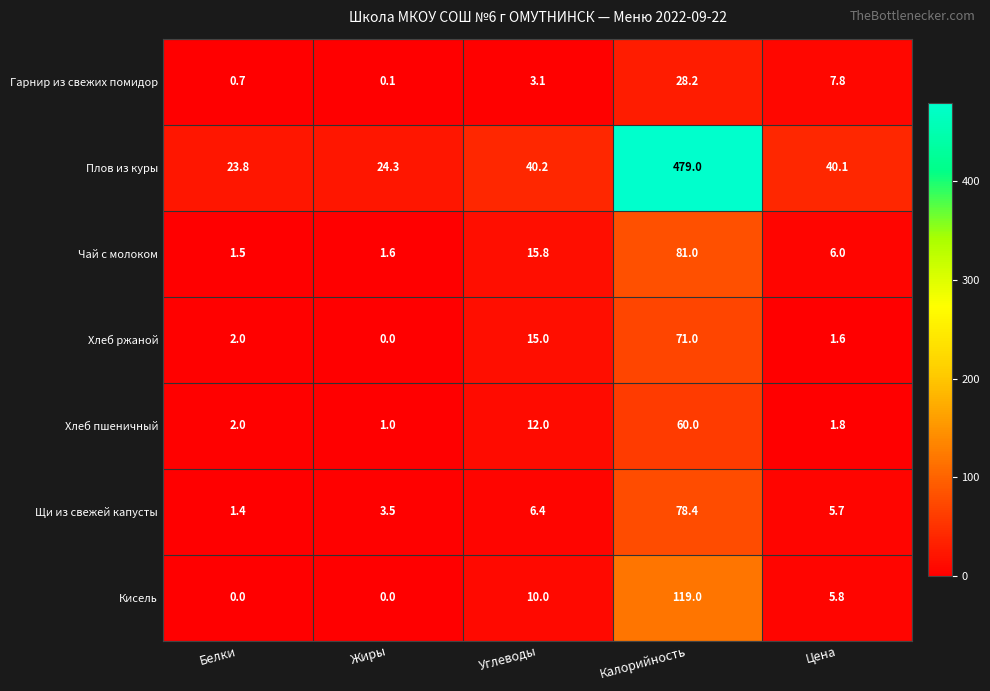

Rank the series at Цена from highest to lowest value.

Плов из куры, Гарнир из свежих помидор, Чай с молоком, Кисель, Щи из свежей капусты, Хлеб пшеничный, Хлеб ржаной